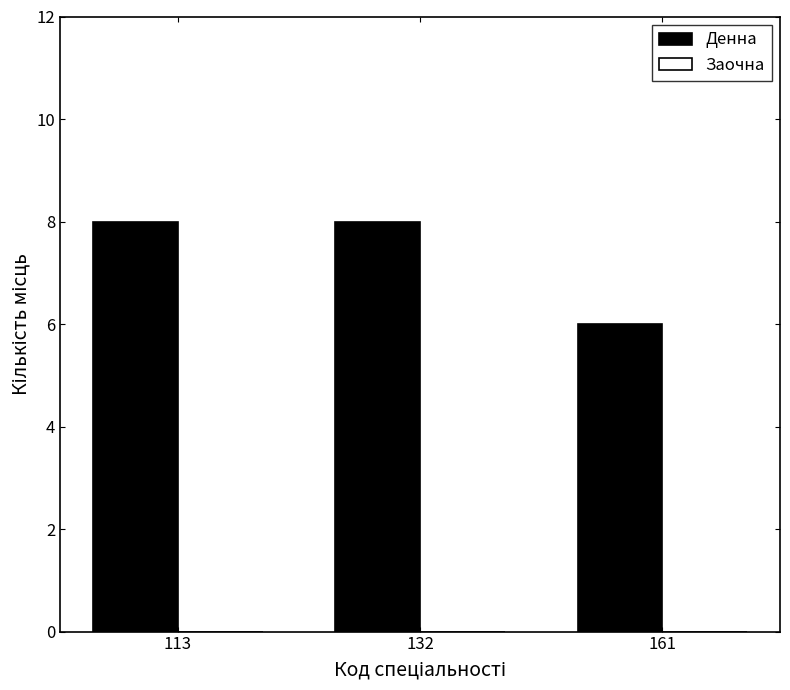

True or false: the data shows 9 at 161.

False